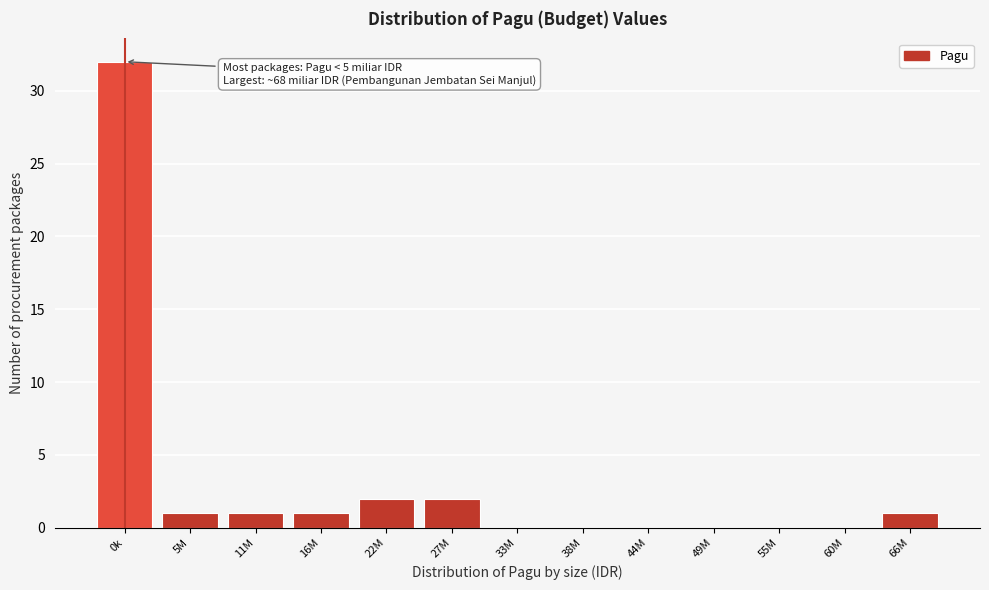

The value at 49M is 0. True or false?

True